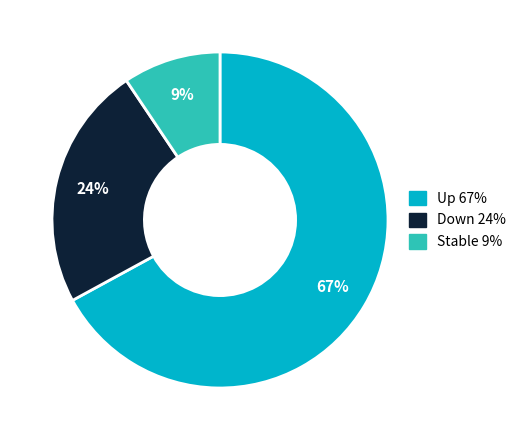

To the nearest percent, what is the difference between the largest and smallest slice percentages?

58%